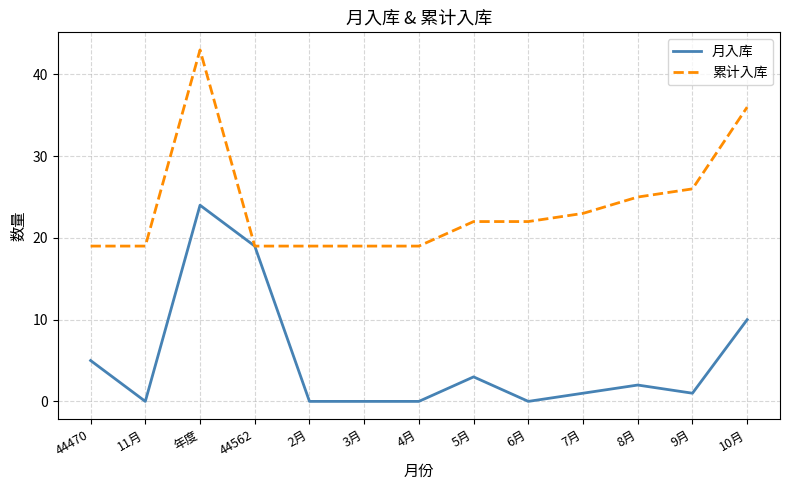

Does the chart display data point markers on the line(s)?

No